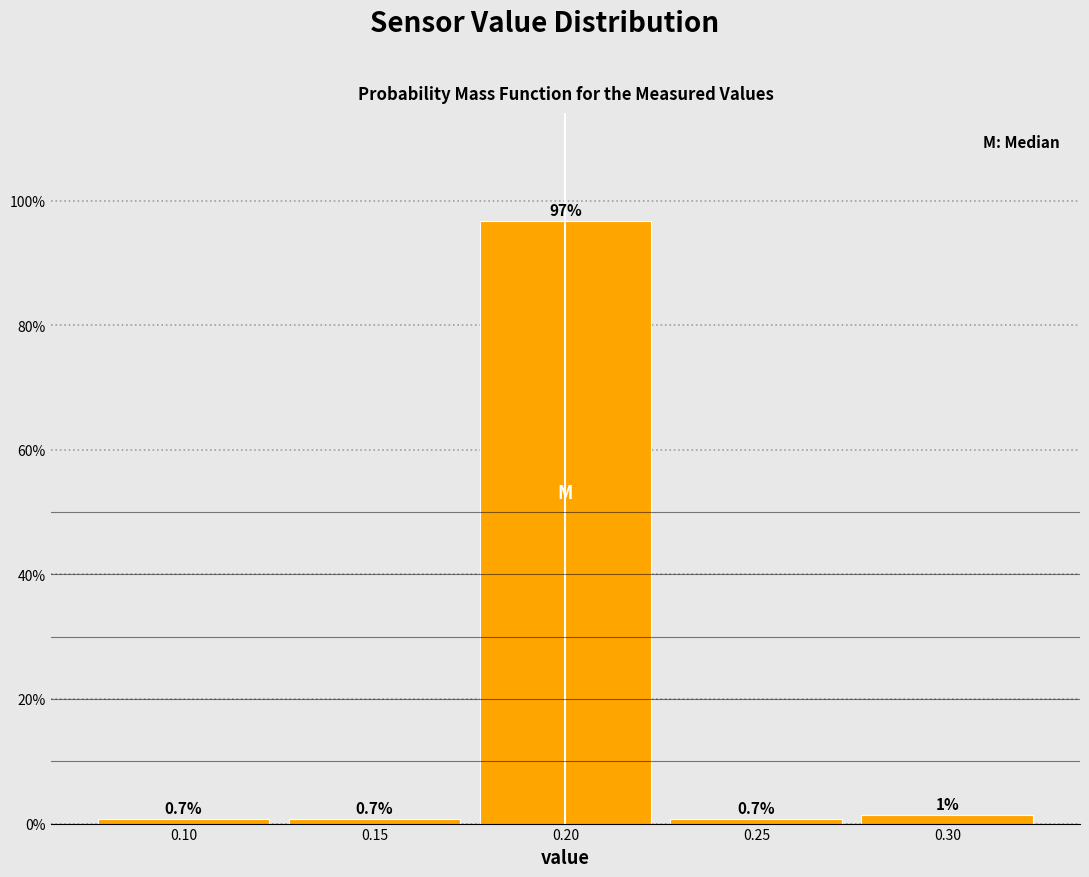

Which range on the x-axis has the tallest bar?

0.175 to 0.225